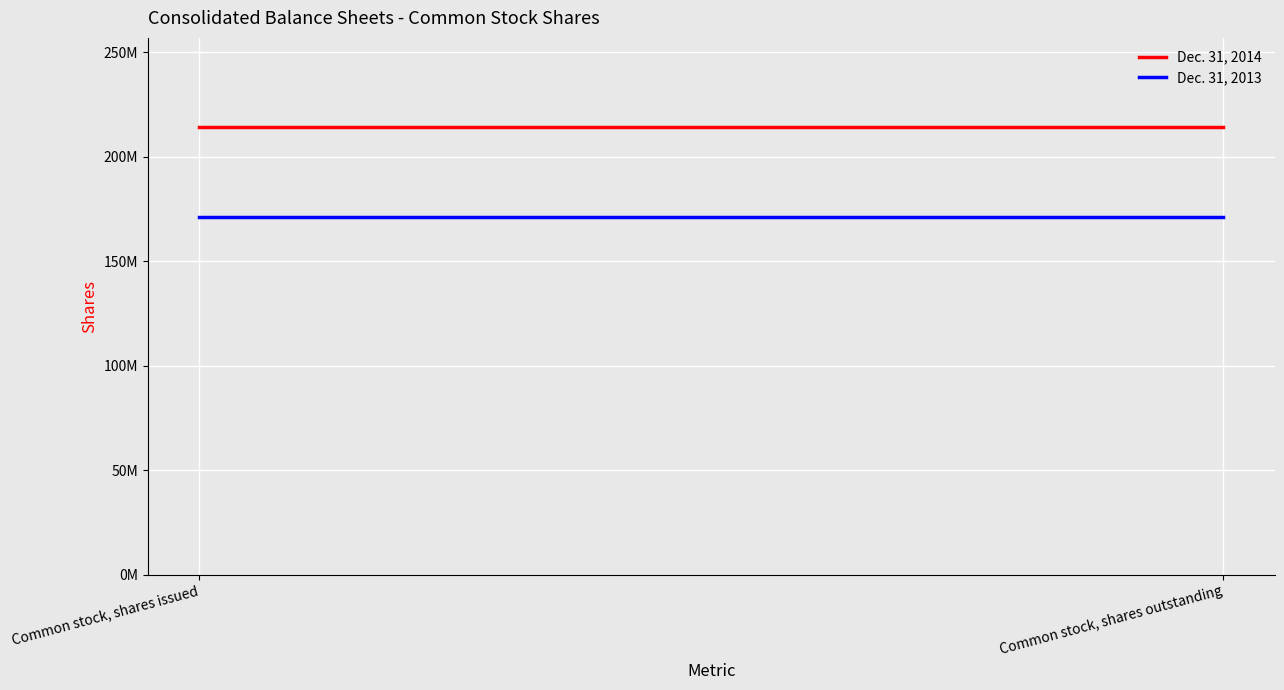

How many lines are shown in the chart?

2